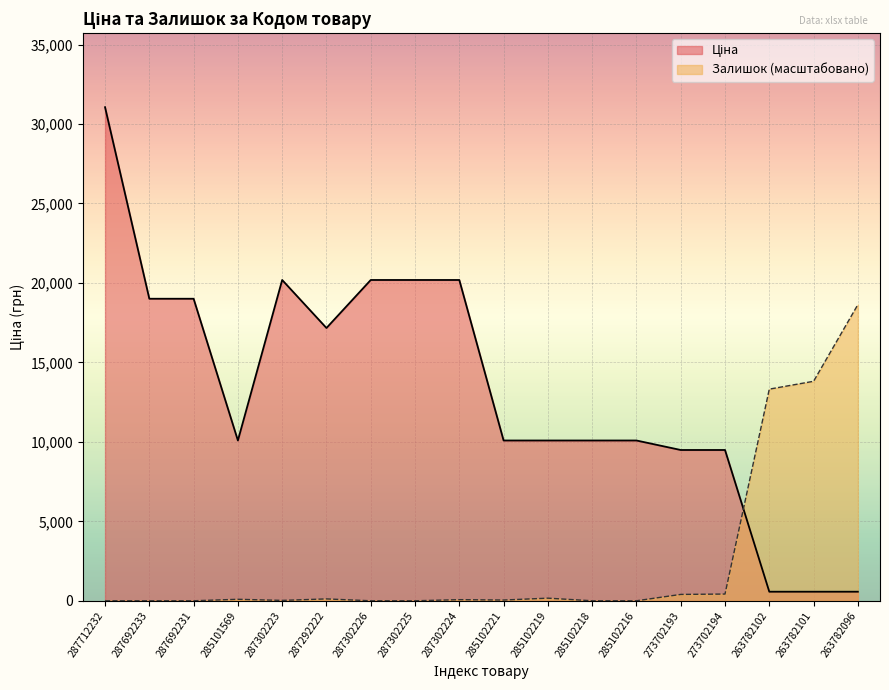

Where do Залишок and Ціна first cross each other?

273702194 and 263782102